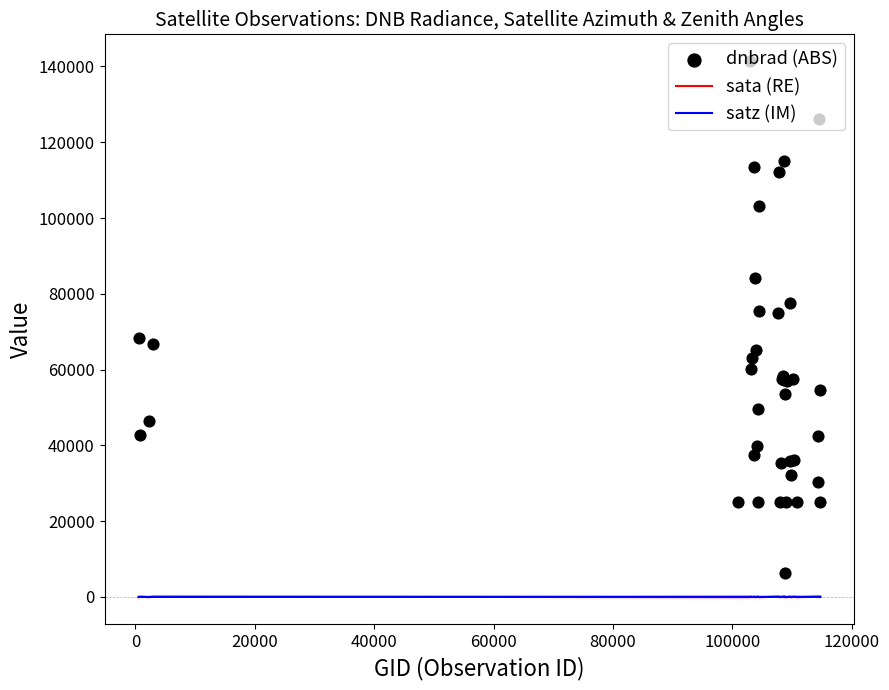

What are all the series names shown in the legend?

sata (RE), satz (IM), dnbrad (ABS)